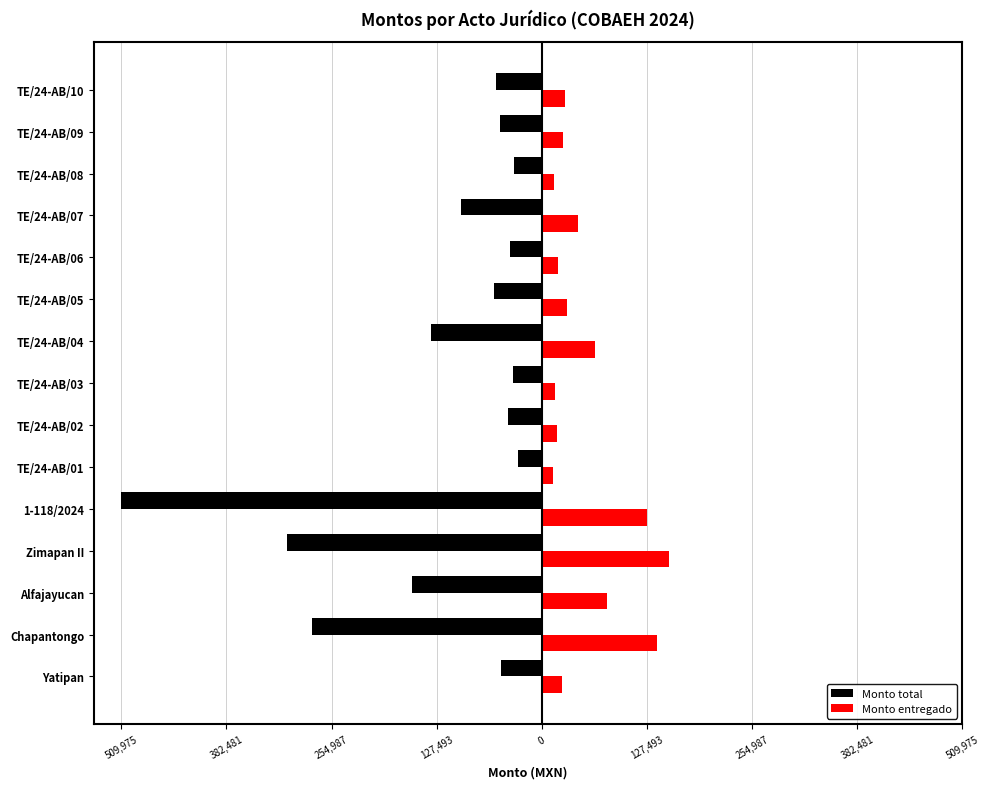

What is the sum of all Monto entregado values?

798584.2